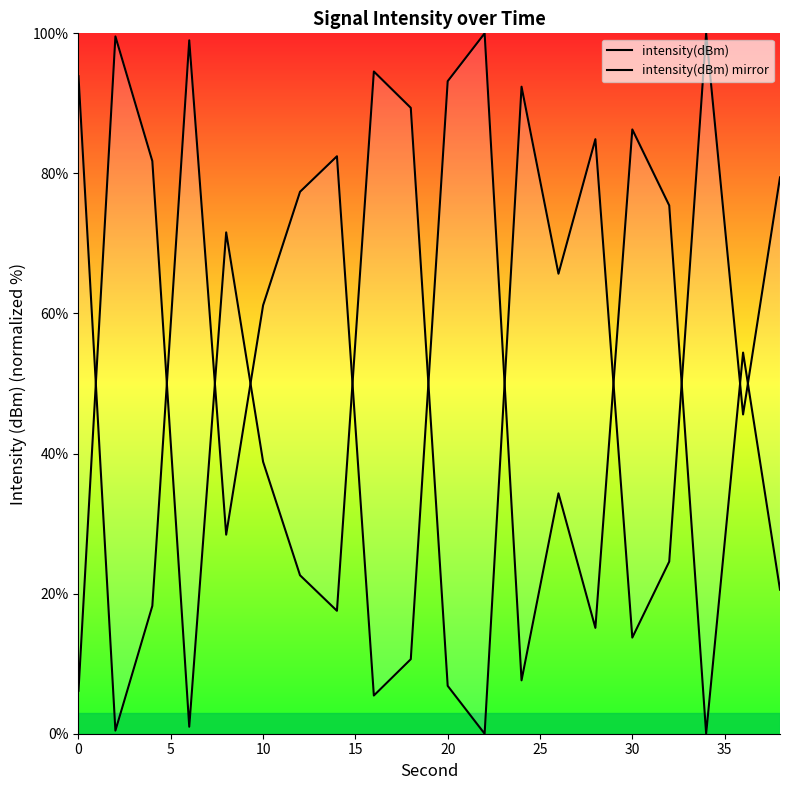

Is the value of intensity(dBm) mirror at 13 greater than the value of intensity(dBm) at 10?

No